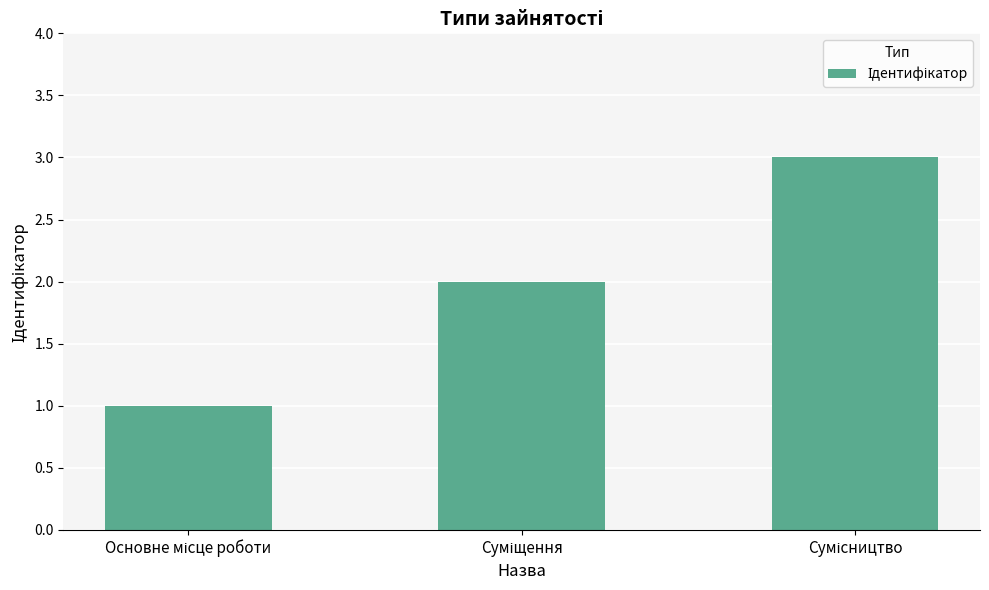

What is the maximum value shown in the chart?

3